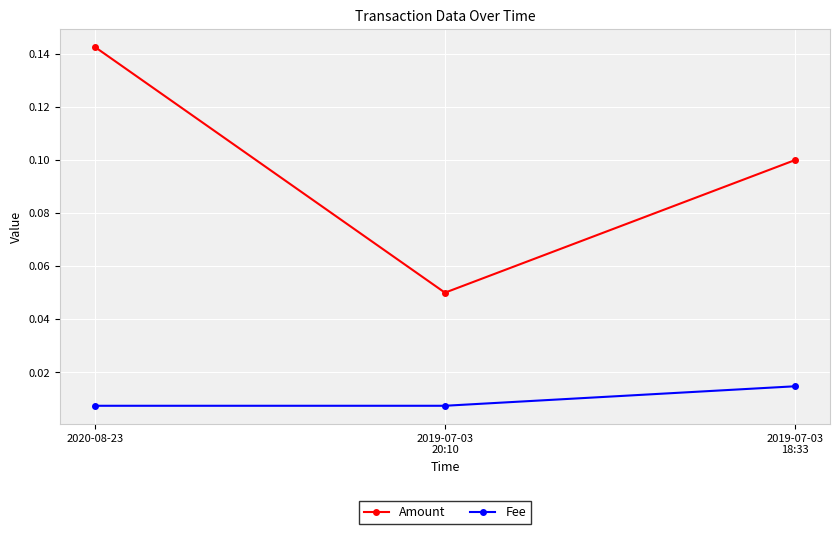

At which category does the chart reach its peak across all series?

2020-08-23